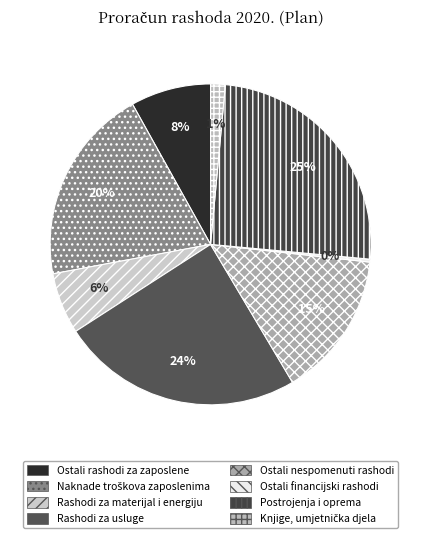

How many slices are in this pie chart?

8